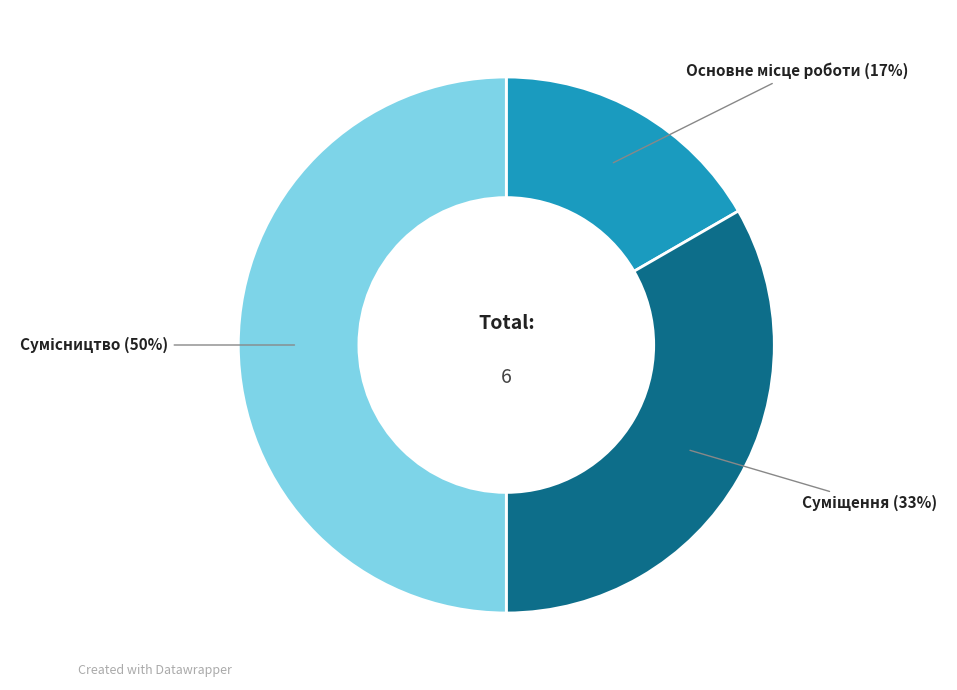

How many slices are in this pie chart?

3